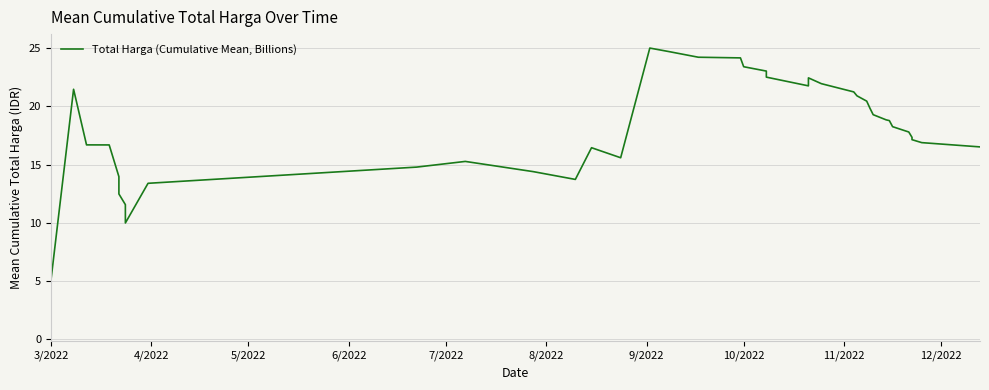

How many categories are shown in the chart?

40